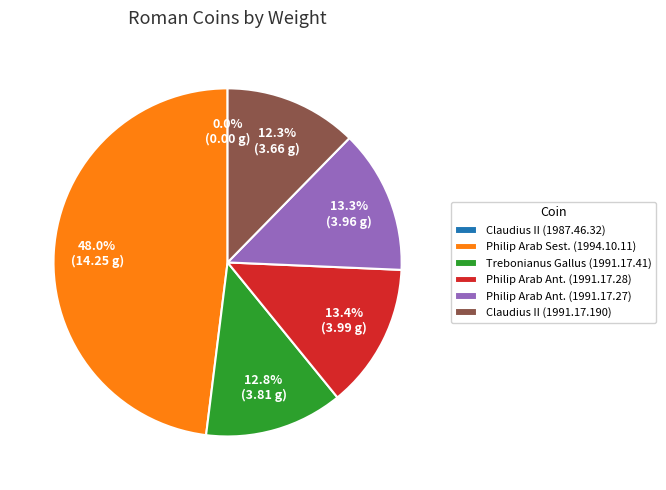

Is there any slice that represents more than half of the pie?

No